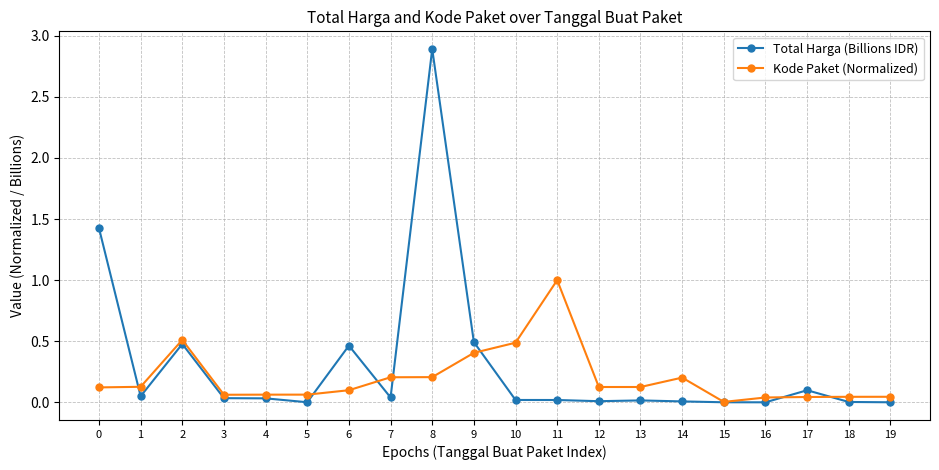

Which series has the largest range (max minus min)?

Total Harga (Billions IDR)